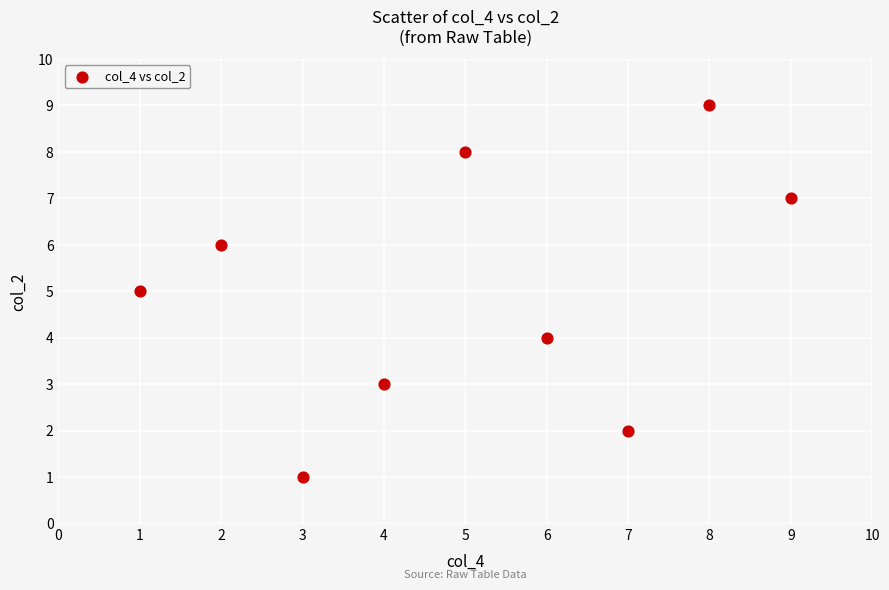

What is the range of X values (max minus min)?

8